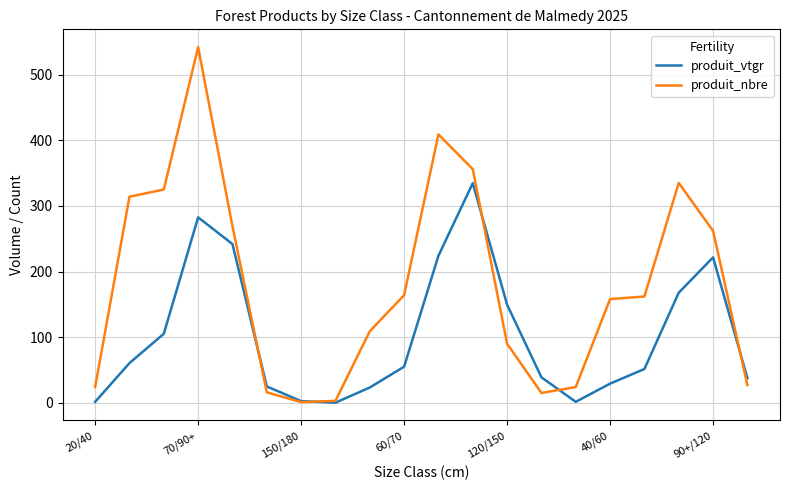

List the series in order of their peak value, lowest first.

produit_vtgr, produit_nbre